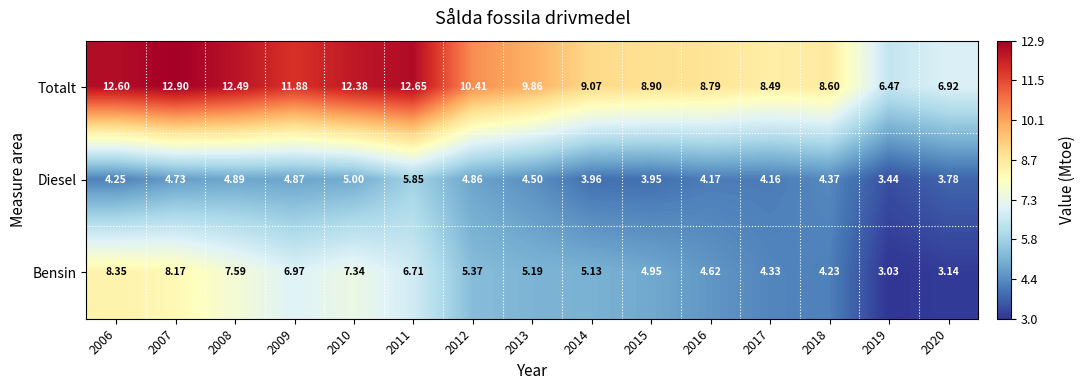

Rank the series at 2019 from lowest to highest value.

Bensin, Diesel, Totalt